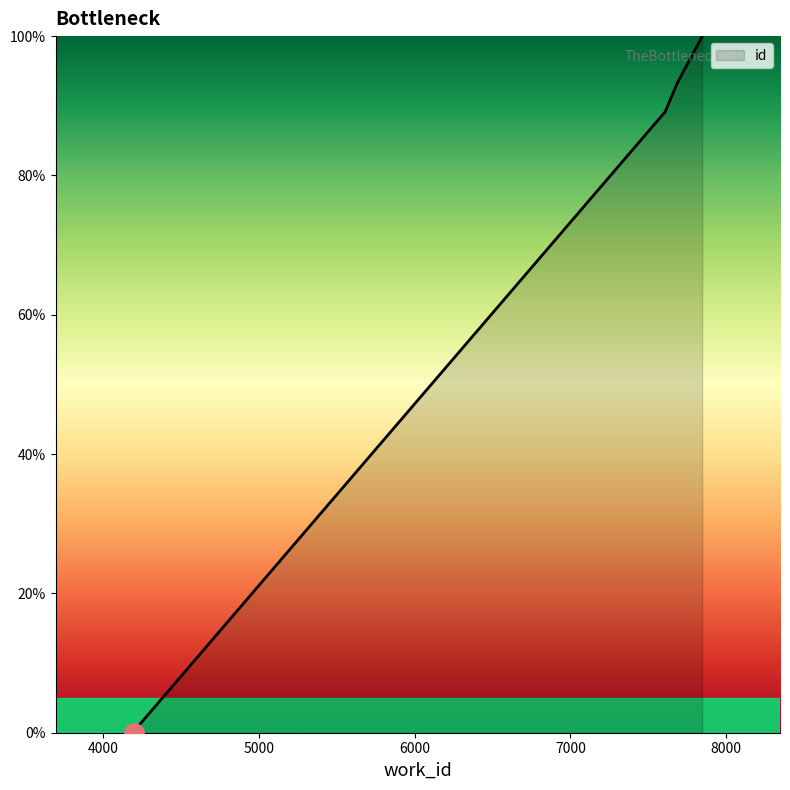

How many values are above zero?

9